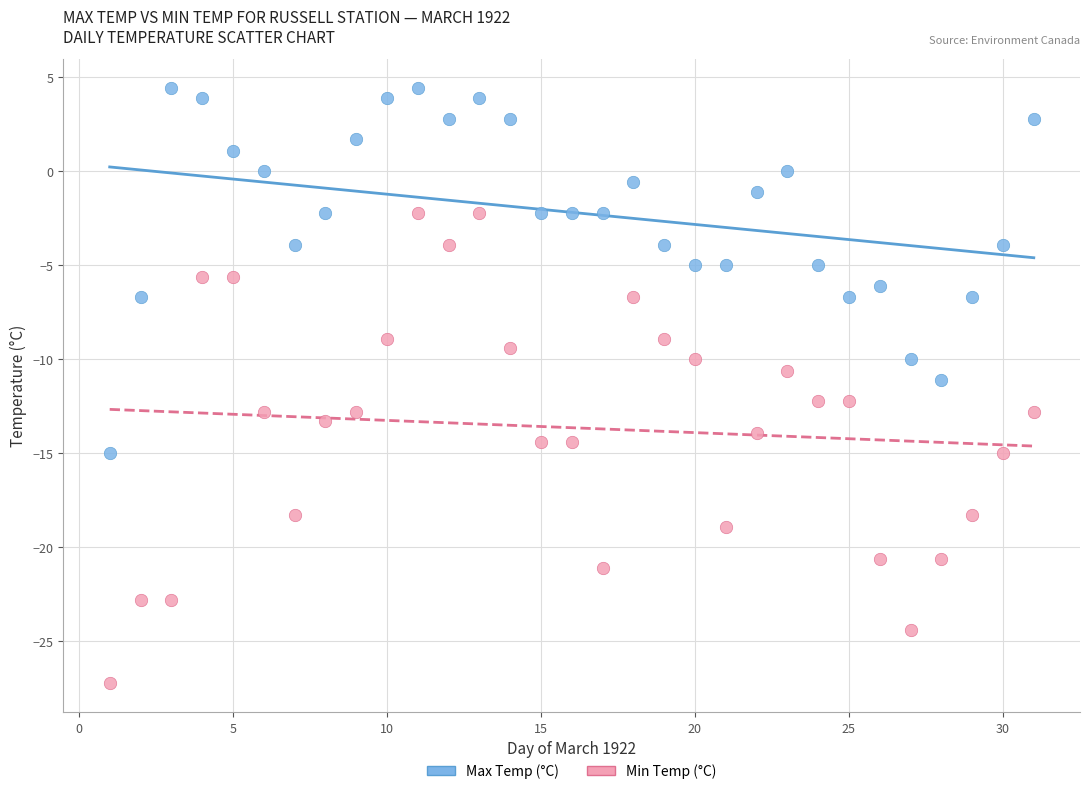

Across all data points, what is the range of X values (max minus min)?

30.0